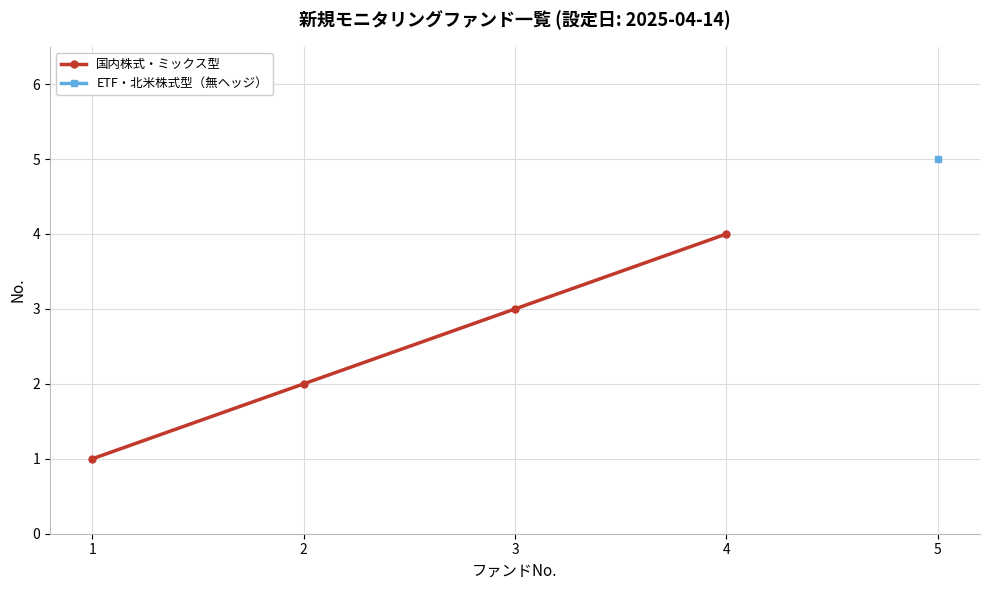

How many values are between 2 and 4?

3